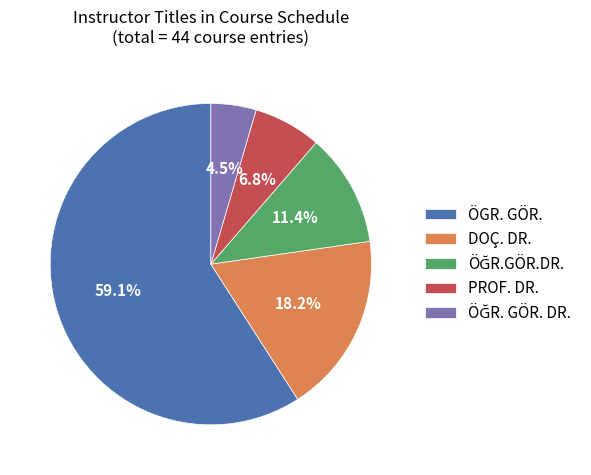

How many slices are in this pie chart?

5